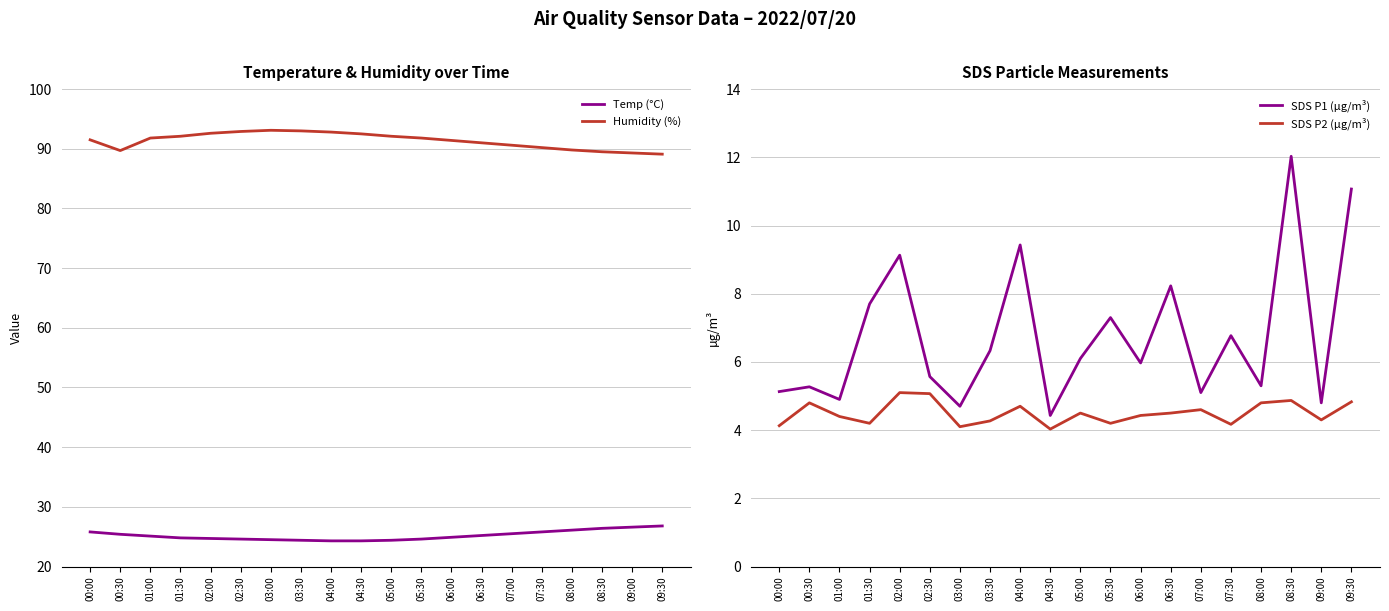

What is the lowest value of the SDS P1 (µg/m³) series?

4.4